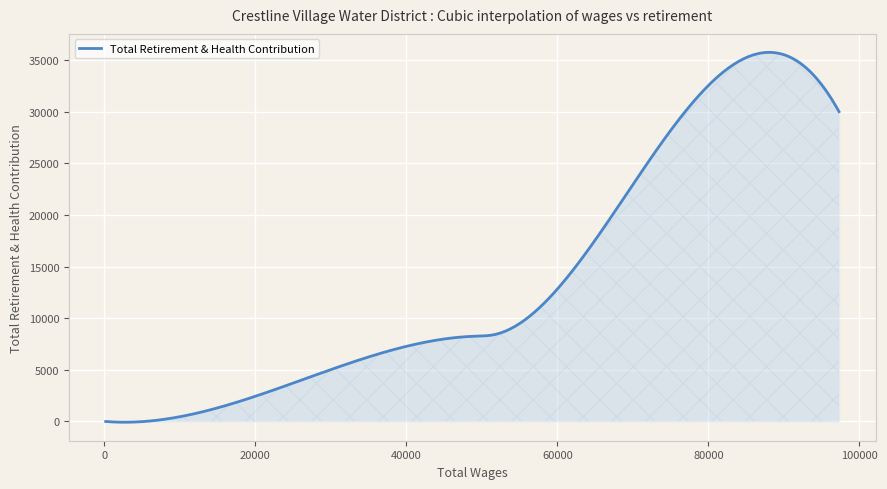

What is the greatest value displayed?

35753.8